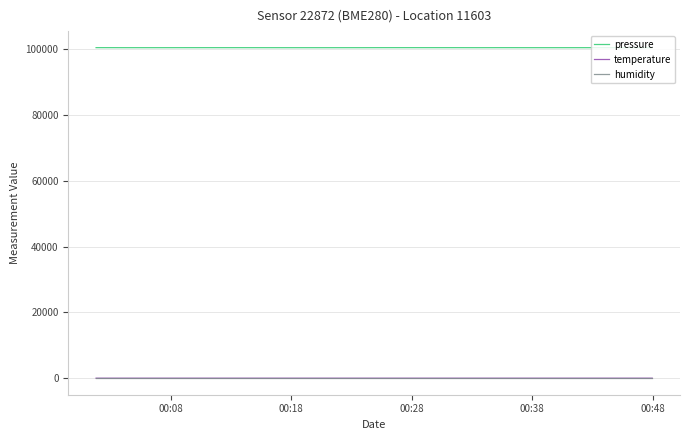

Which series has the largest range (max minus min)?

pressure